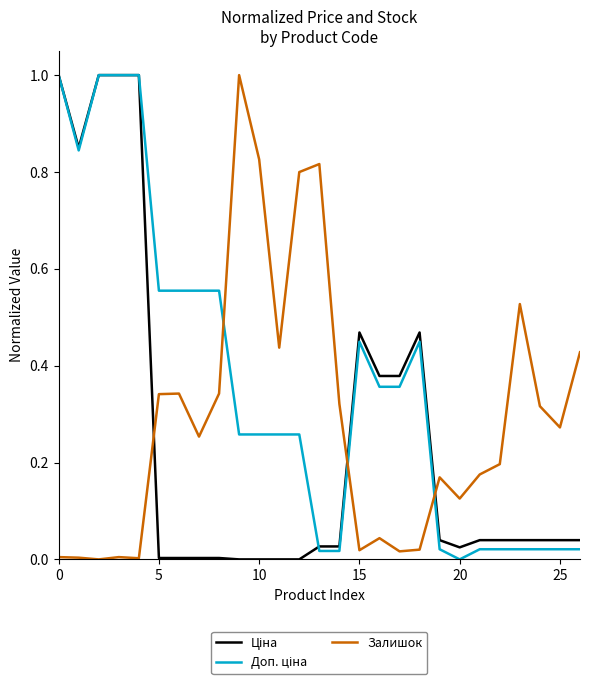

What is the maximum value for Залишок?

1.0